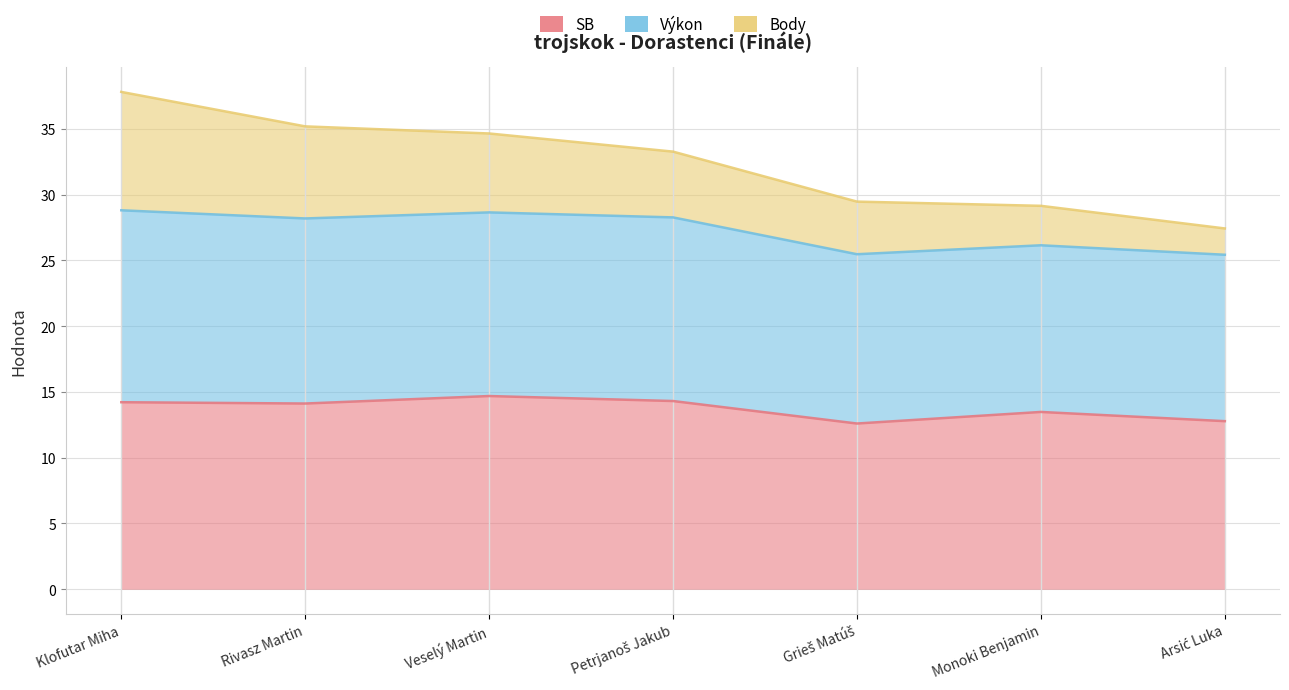

At which label does SB first exceed 14?

Klofutar Miha